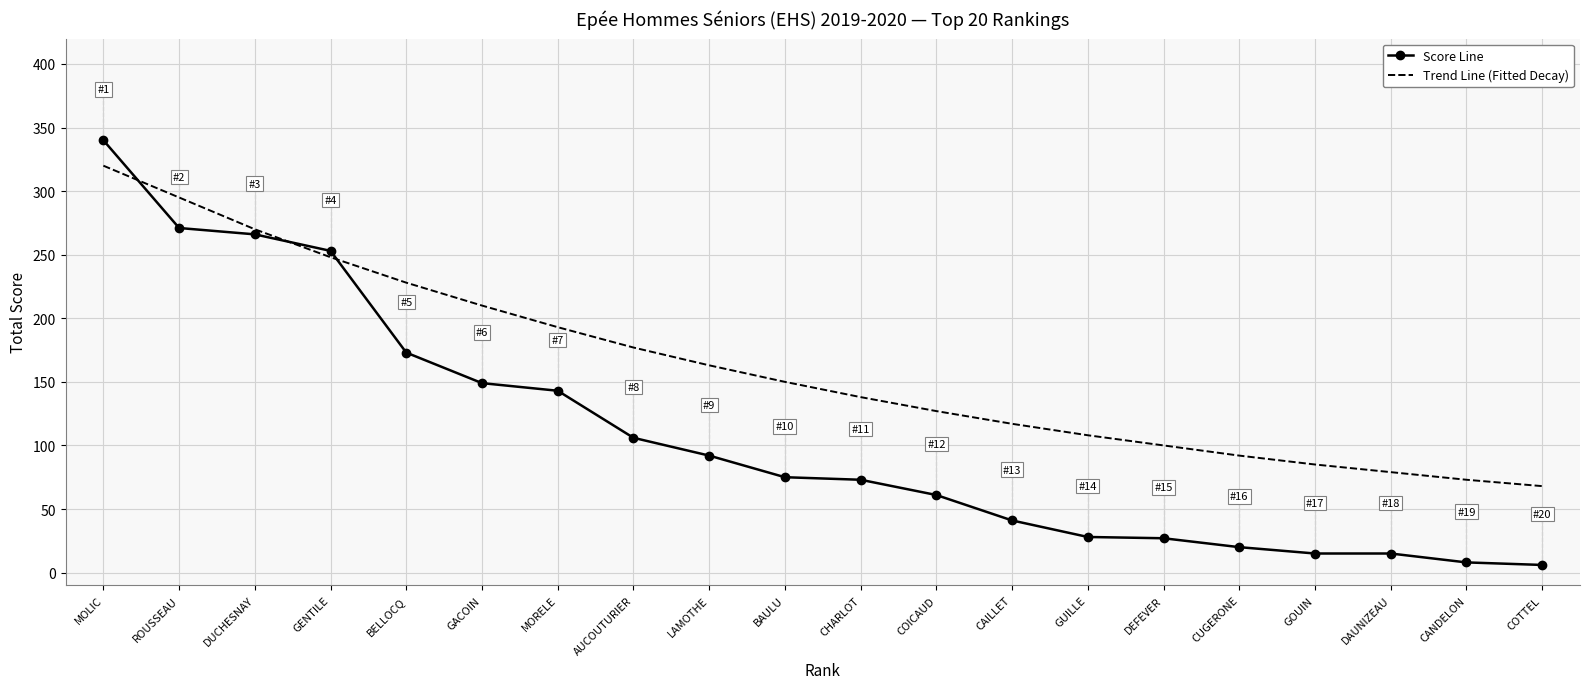

At how many categories does at least one series exceed 277?

2